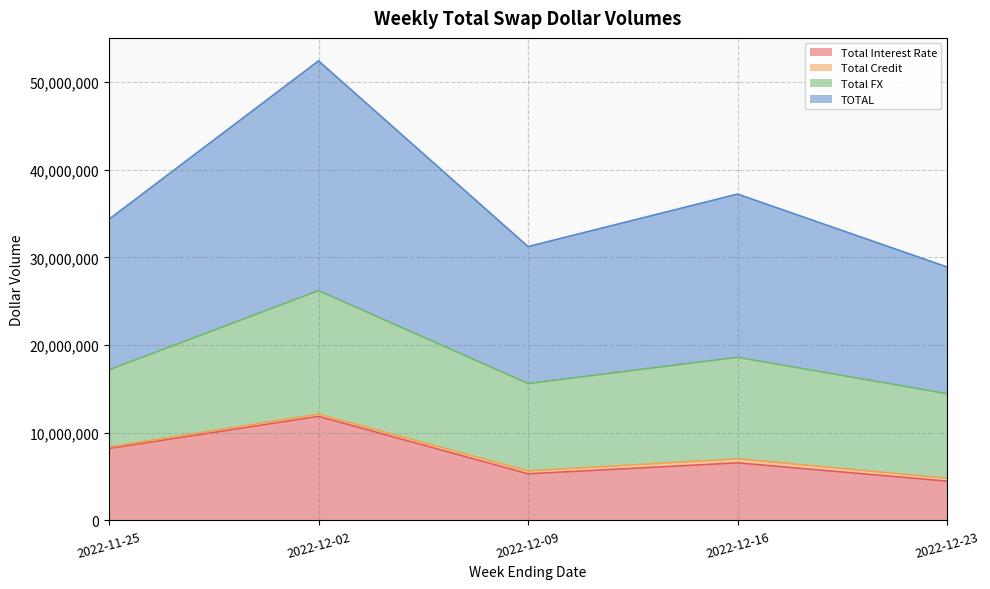

At which label does Total Interest Rate reach its peak?

2022-12-02